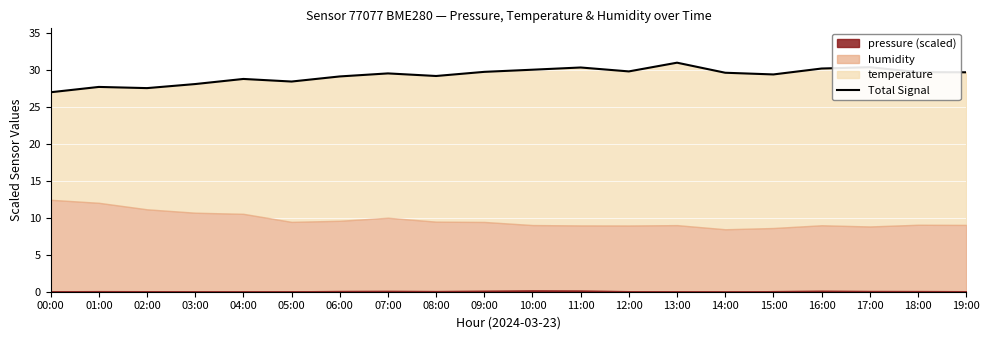

What is the difference between the maximum and minimum values?

4.0